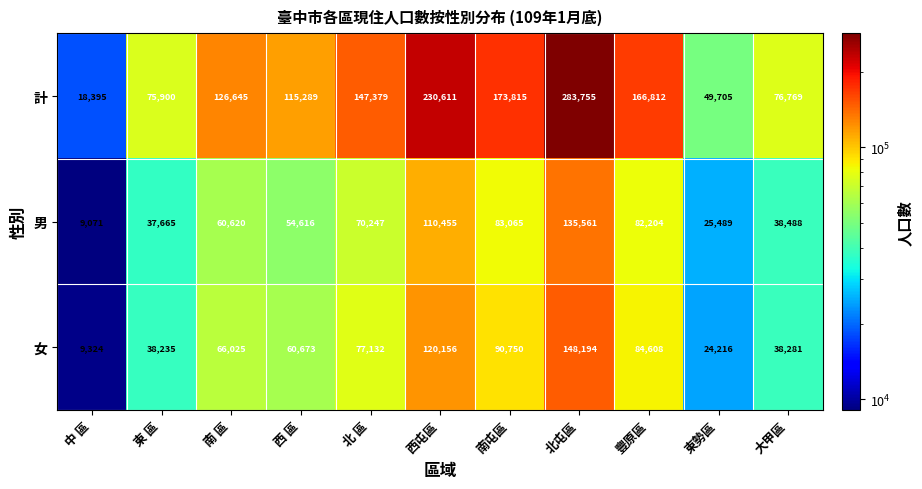

What is the difference between the second highest and minimum values in the 女 series?

110832